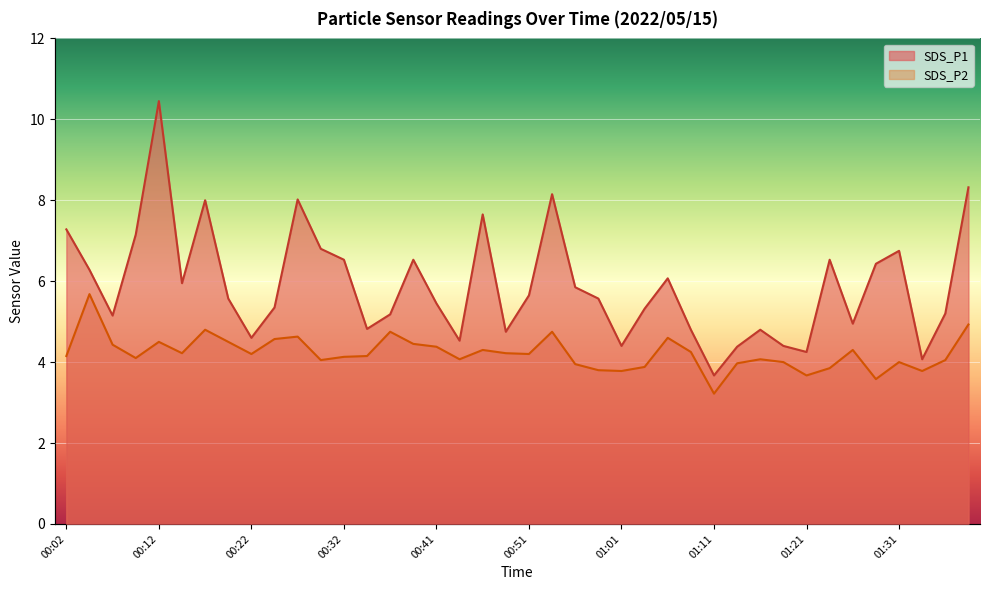

True or false: SDS_P2 has a value of 4.6 at 00:24.

True